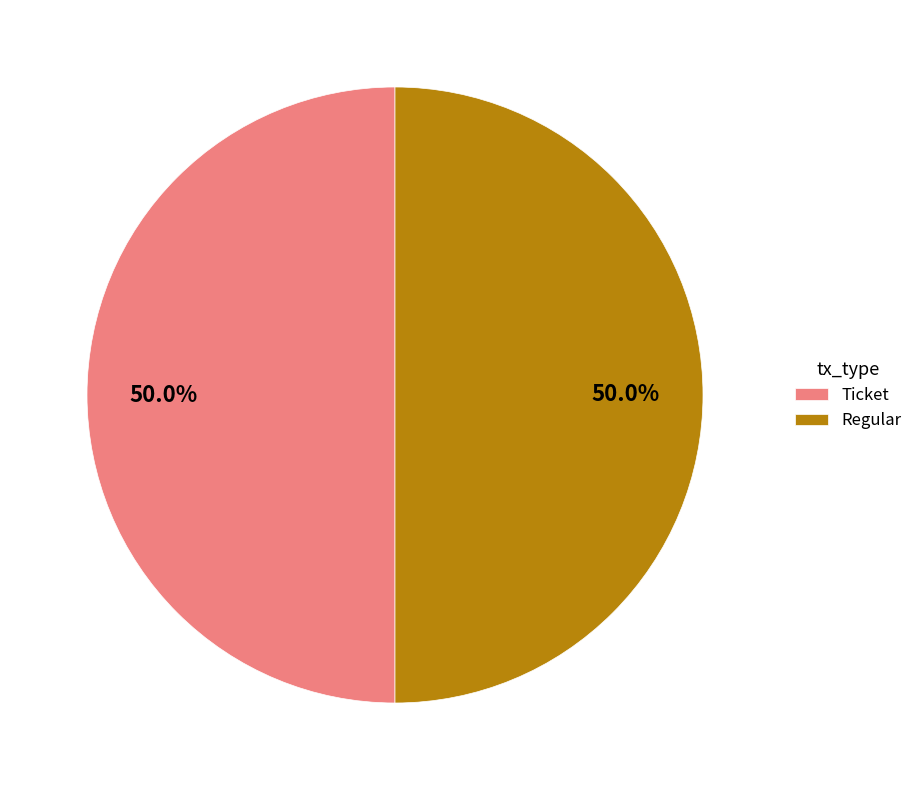

To the nearest percent, what is the difference between the Regular and Ticket slice percentages?

0%